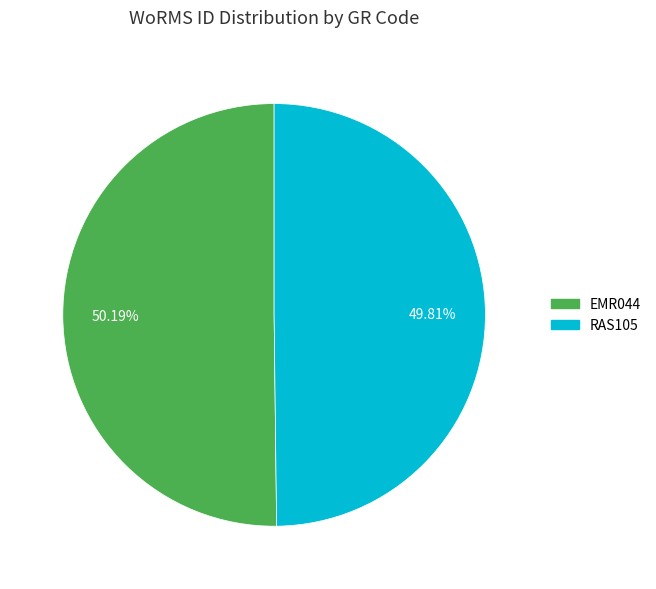

How much of the chart is everything except RAS105?

50.2%